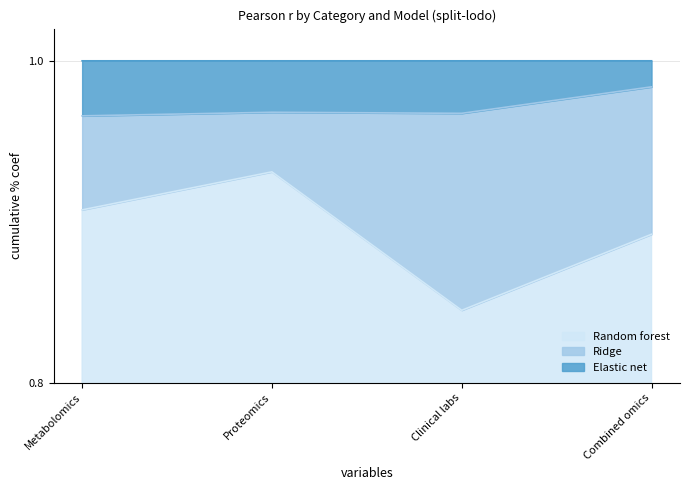

What is the label of the 2nd point from the right?

Clinical labs